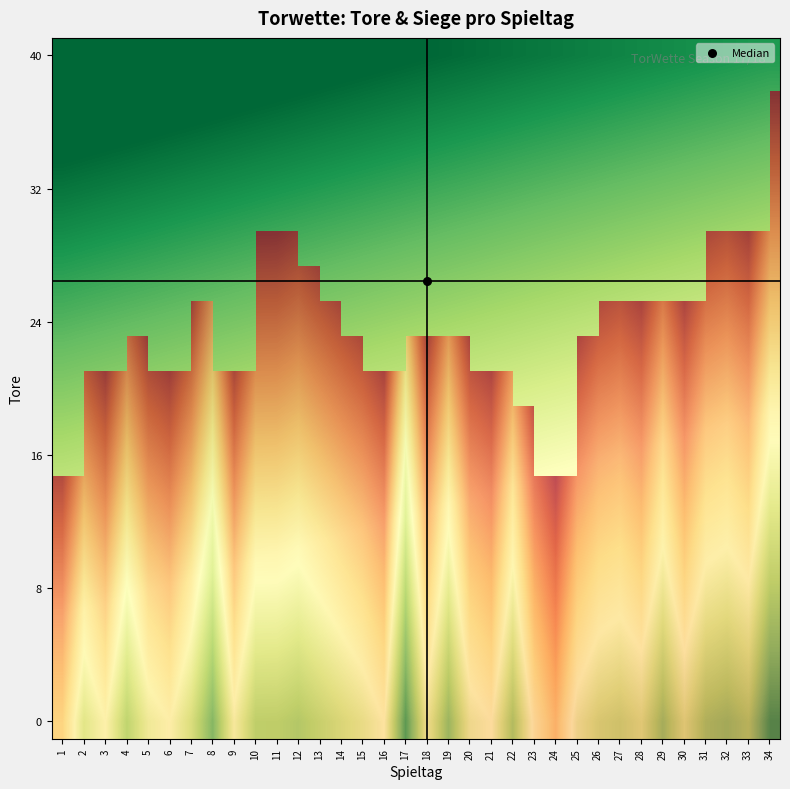

Which has a higher value, 16 or 8?

8